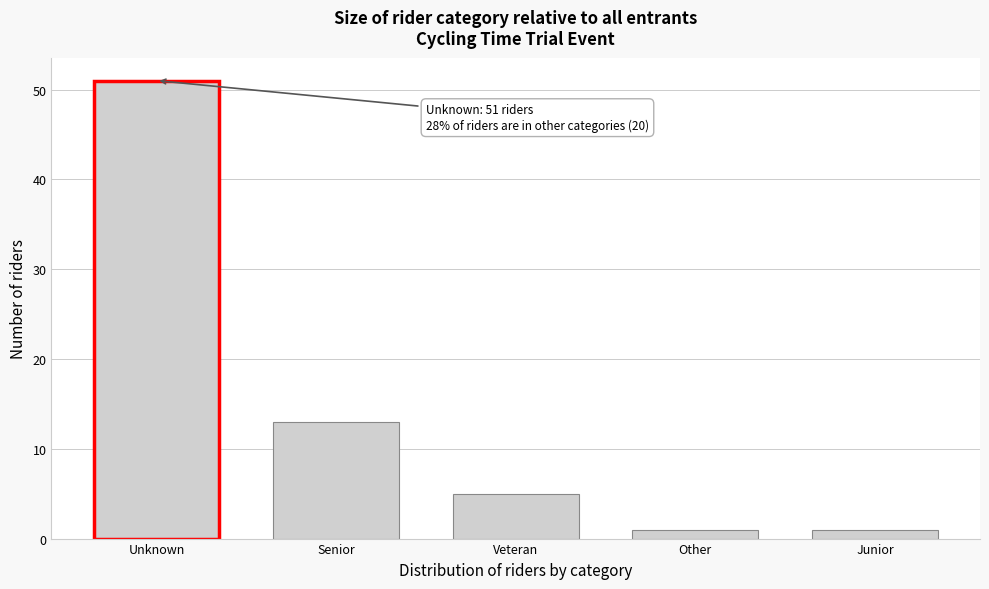

Reading right to left, transcribe all the data shown in this chart.

1	1	5	13	51